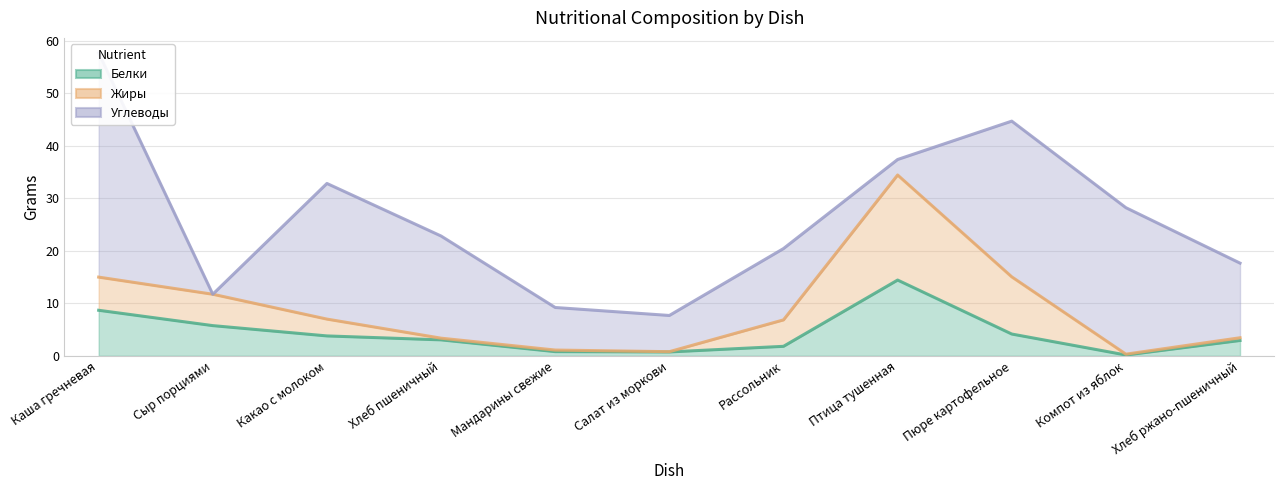

Which has a higher value, Пюре картофельное or Мандарины свежие?

Пюре картофельное